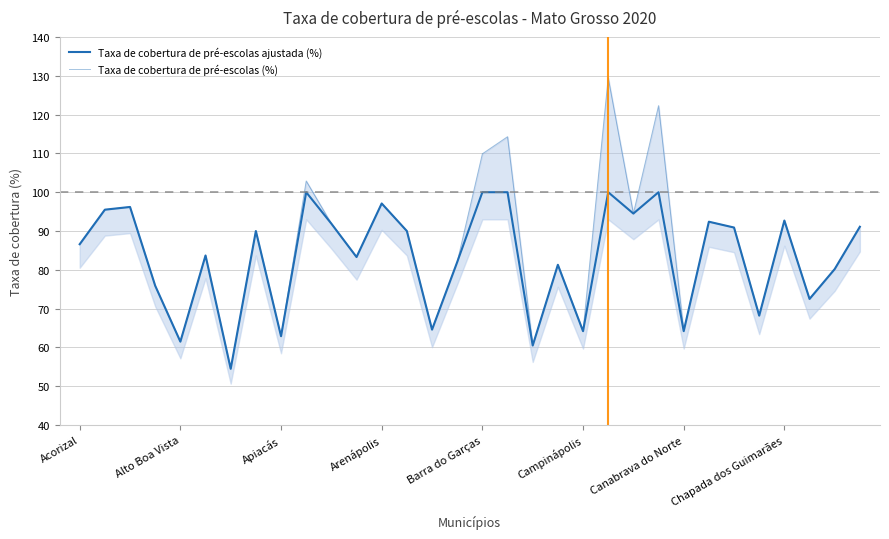

What is the minimum value shown in the chart?

54.5